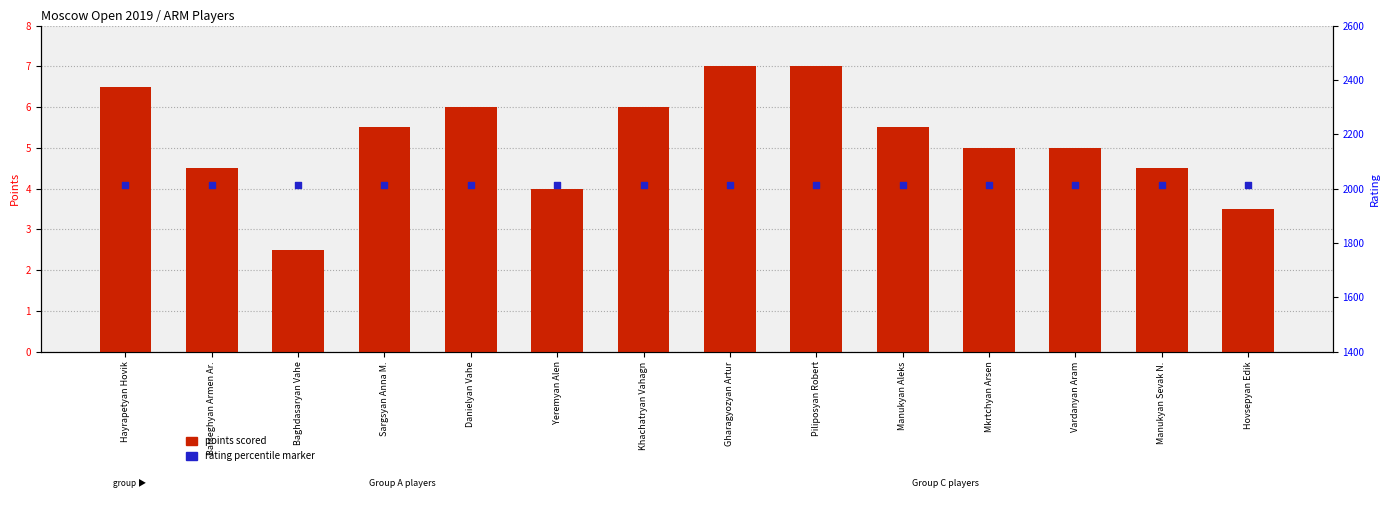

Which series has the largest total across all categories?

points scored